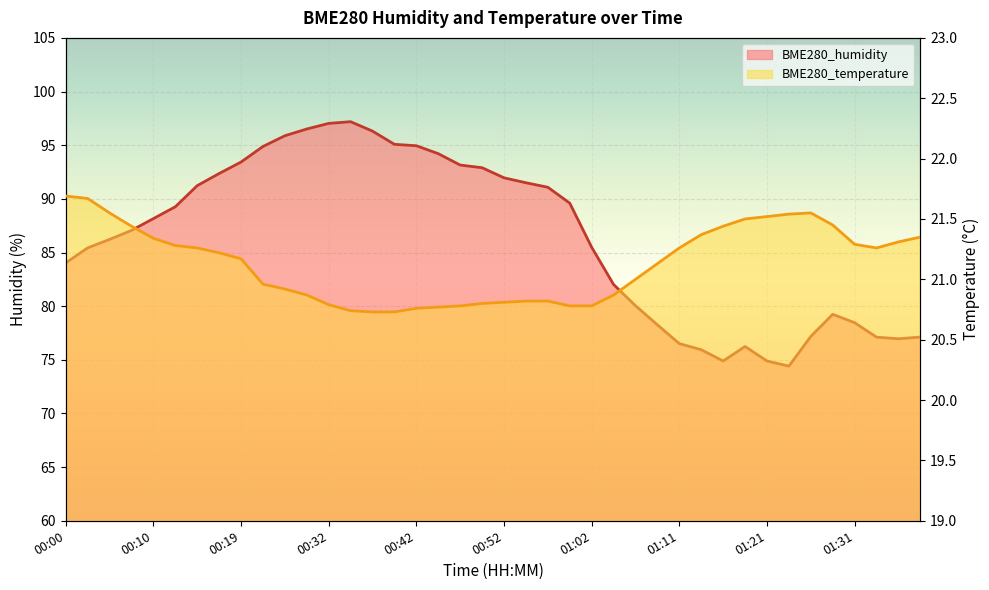

Is the value of BME280_humidity at 01:34 greater than the value of BME280_temperature at 00:02?

Yes